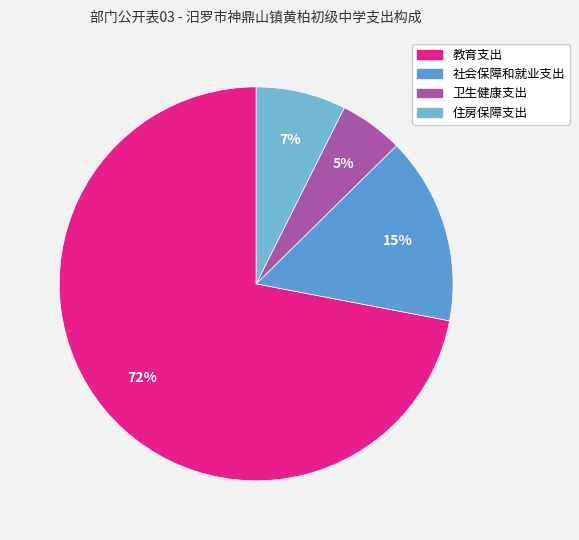

To the nearest percent, what portion does 社会保障和就业支出 represent?

15%